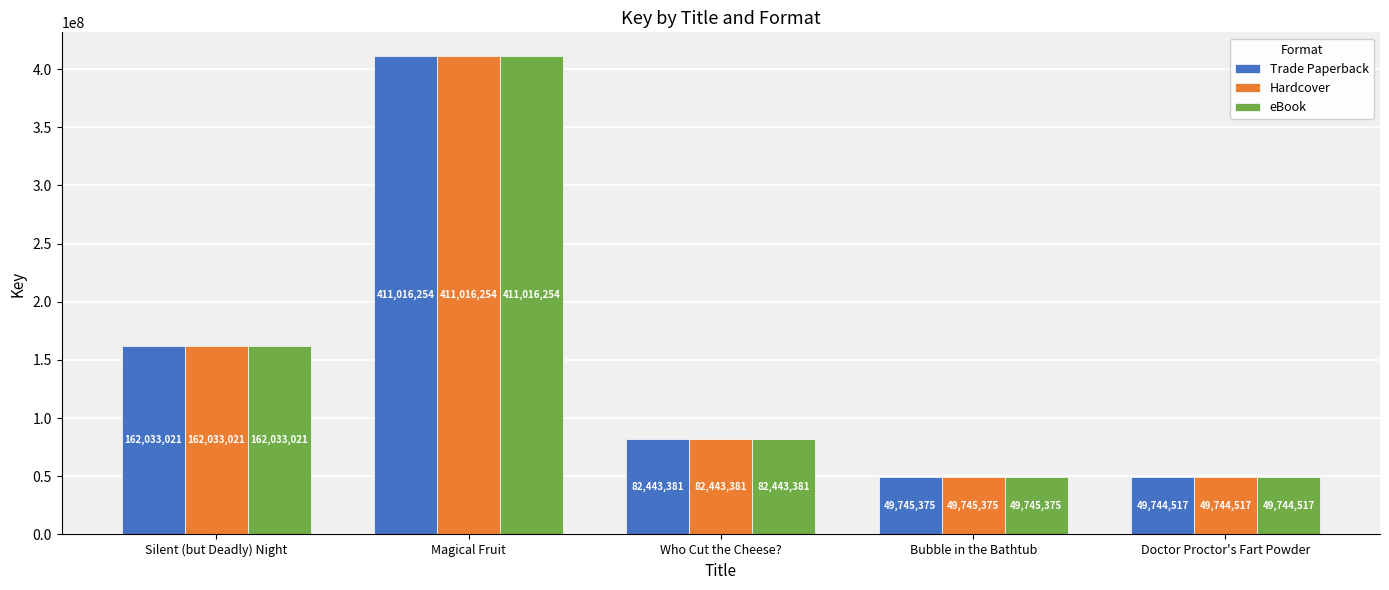

Is it true that Trade Paperback equals 49744517 at Doctor Proctor's Fart Powder?

True